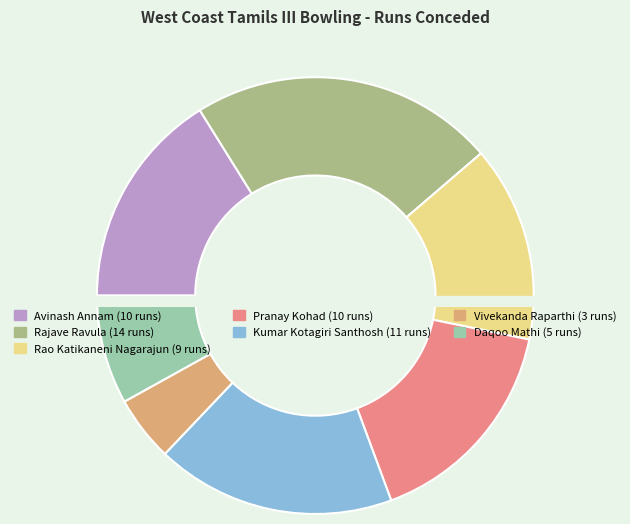

Is it true that Avinash Annam is 16% of the pie?

True